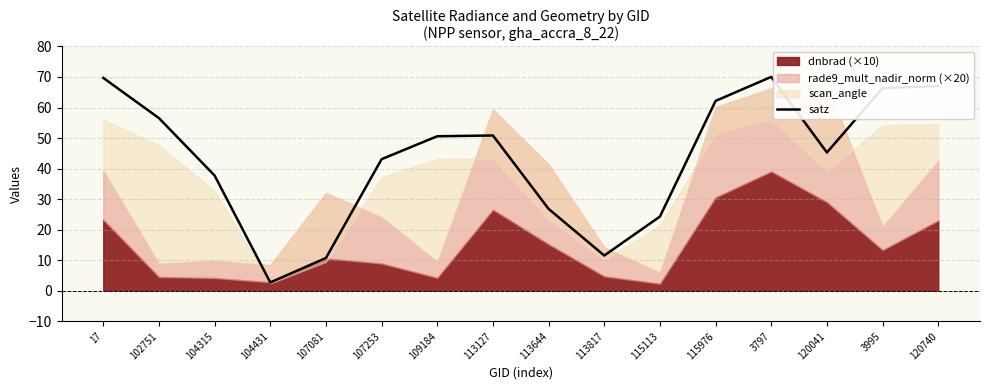

Which category has the lowest value in the satz series?

104431